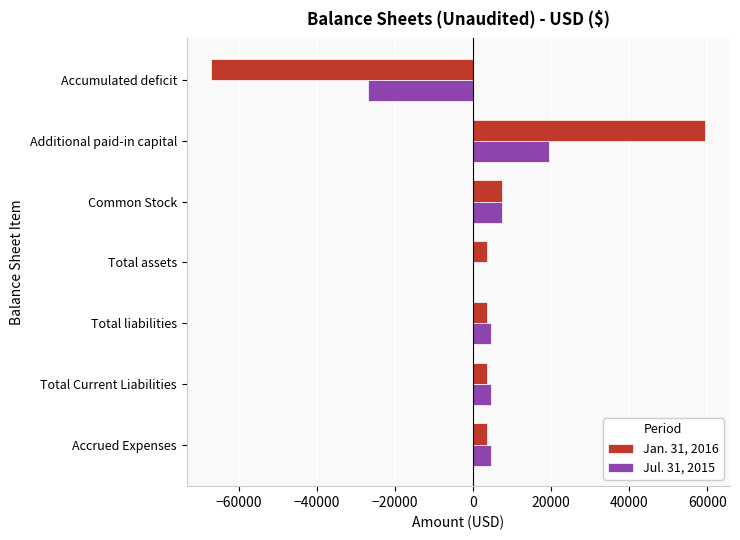

What is the greatest value displayed?

59479